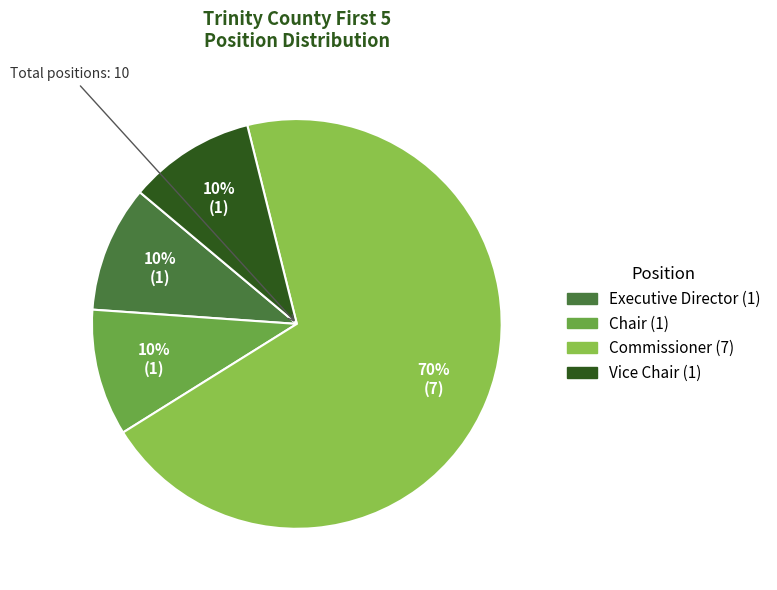

Which has a higher value, Commissioner or Chair?

Commissioner